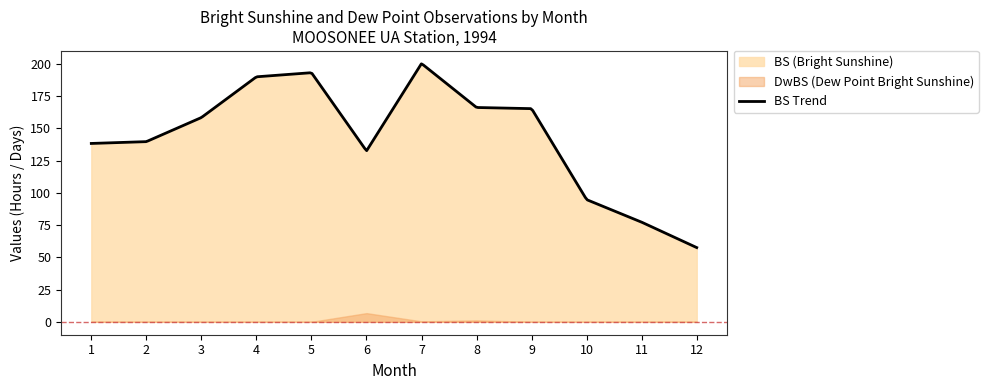

What is the spread (max minus min) of values at 12?

57.6